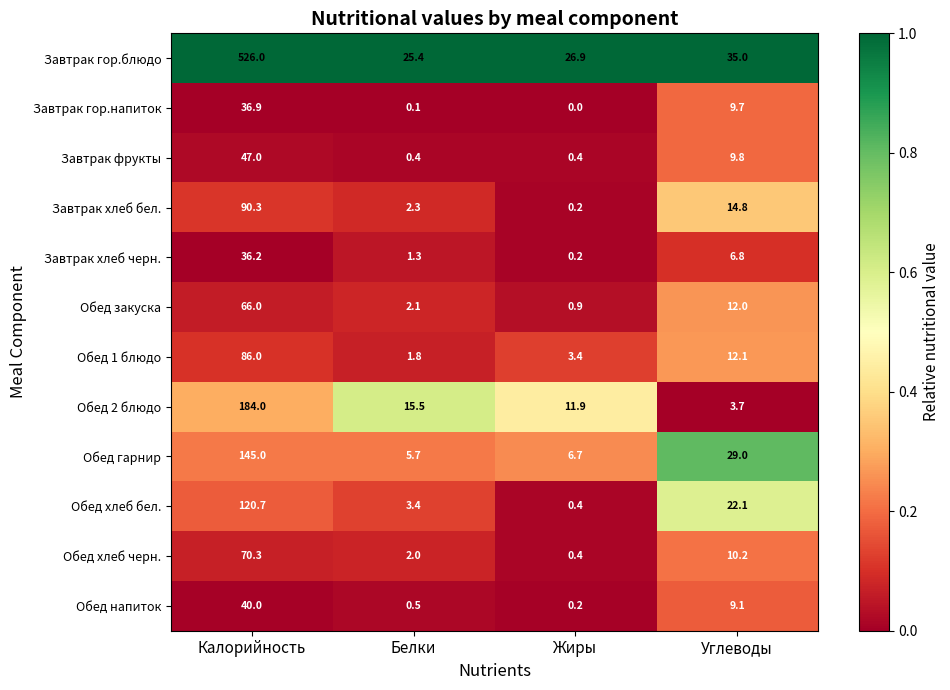

List the series in order of their peak value, highest first.

Завтрак гор.блюдо, Обед 2 блюдо, Обед гарнир, Обед хлеб бел., Завтрак хлеб бел., Обед 1 блюдо, Обед хлеб черн., Обед закуска, Завтрак фрукты, Обед напиток, Завтрак гор.напиток, Завтрак хлеб черн.